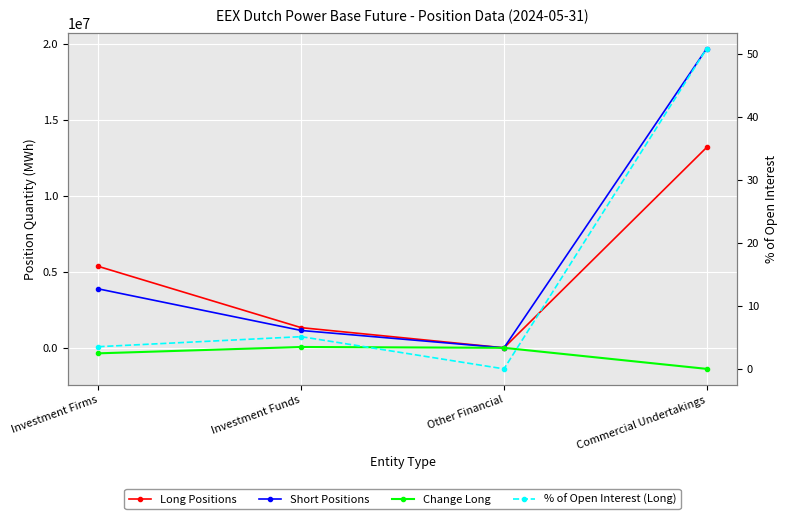

Which series has the largest total across all categories?

Short Positions